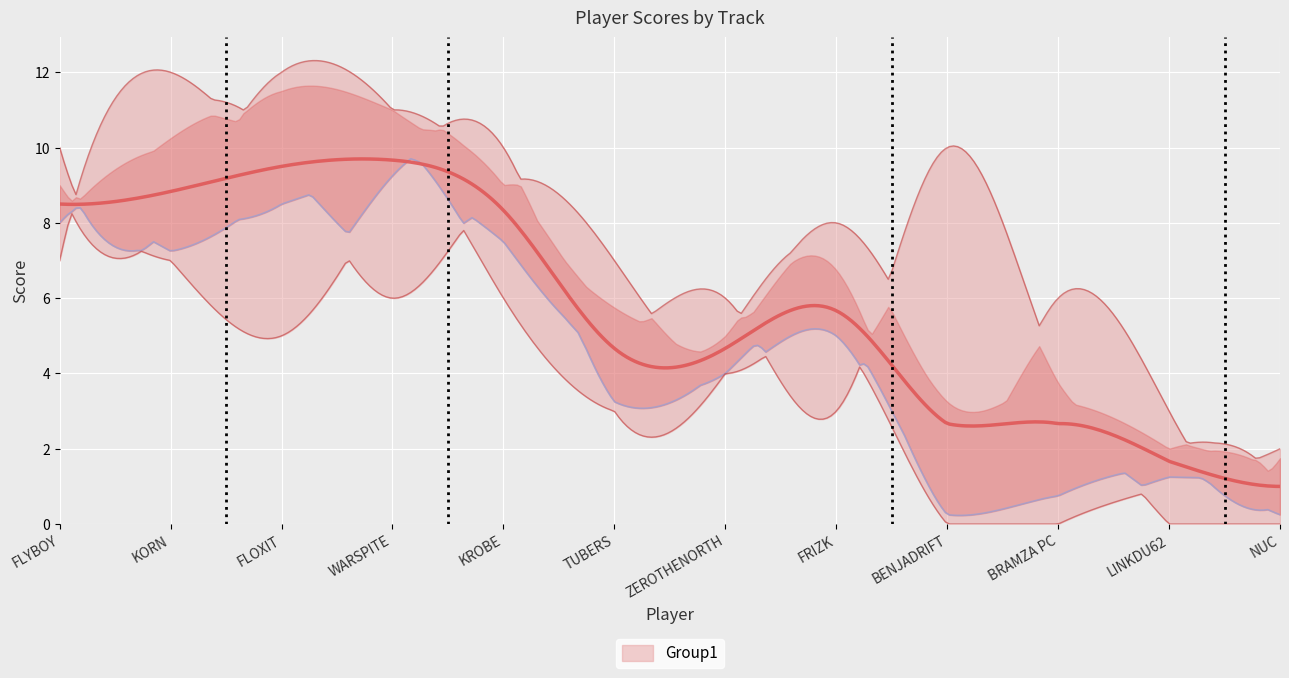

The Rooftops R series shows -3 at BRAMZA PC. True or false?

False